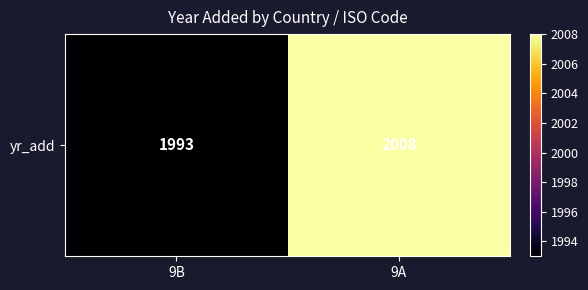

List the labels in order of value, largest first.

9A, 9B